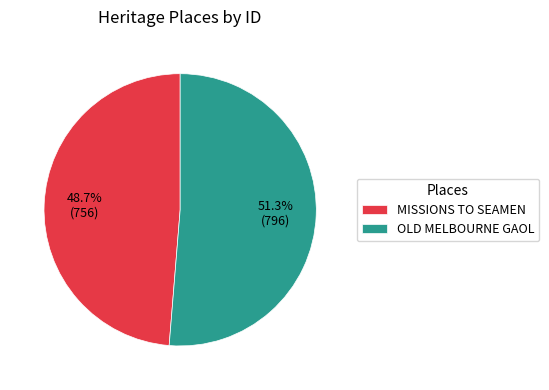

To the nearest percent, what portion does OLD MELBOURNE GAOL represent?

51%